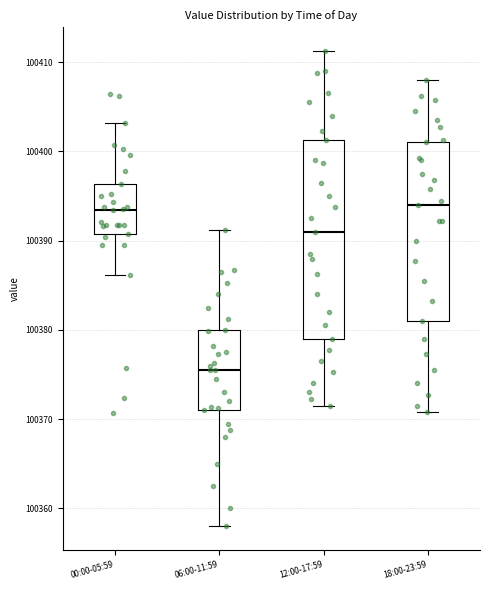

Reading left to right, transcribe this box plot: for each box, give where its median line is, the range the box spans, and where its two whiskers end, as read against the y-axis. The values are not printed on the chart, so give them approximately, as read against the axis.

00:00-05:59: median 100393, box 100391 to 100396, whiskers 100386 to 100403
06:00-11:59: median 100376, box 100371 to 100380, whiskers 100358 to 100391
12:00-17:59: median 100391, box 100379 to 100401, whiskers 100372 to 100411
18:00-23:59: median 100394, box 100381 to 100401, whiskers 100371 to 100408